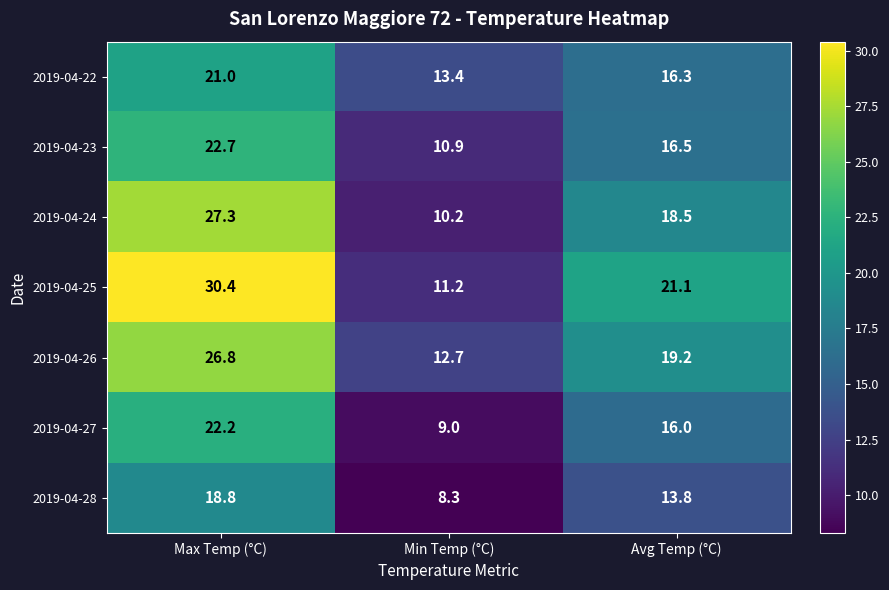

Is the value of 2019-04-25 at Avg Temp (°C) greater than the value of 2019-04-26 at Avg Temp (°C)?

Yes